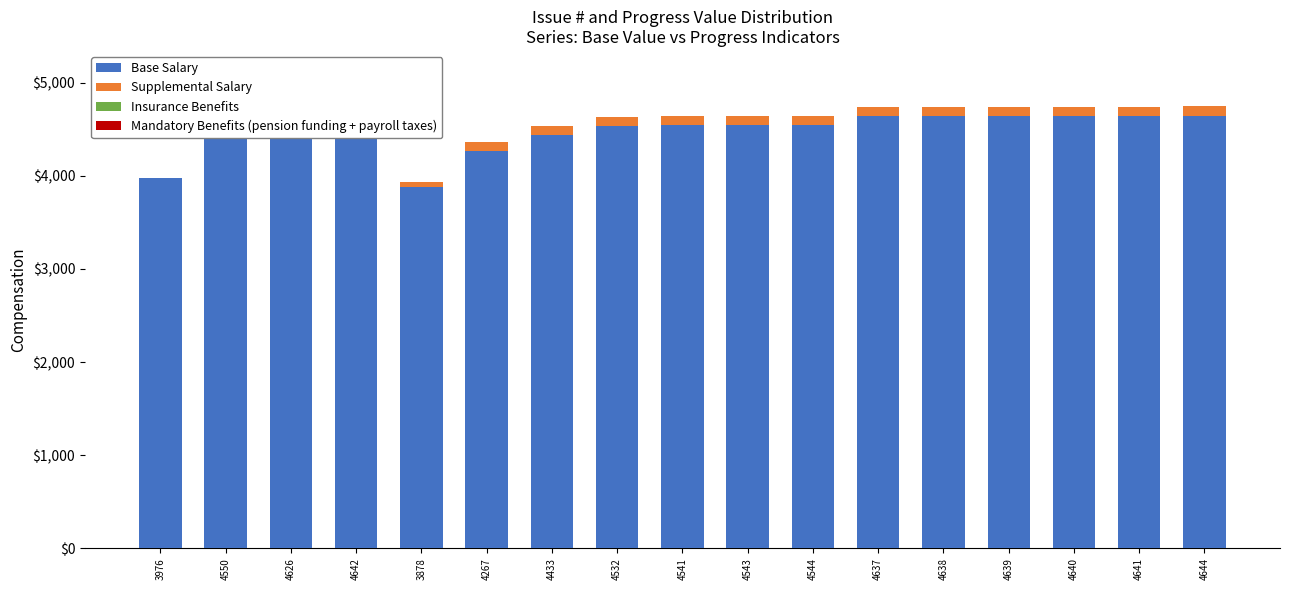

Which category has the highest value in the Supplemental Salary series?

4267